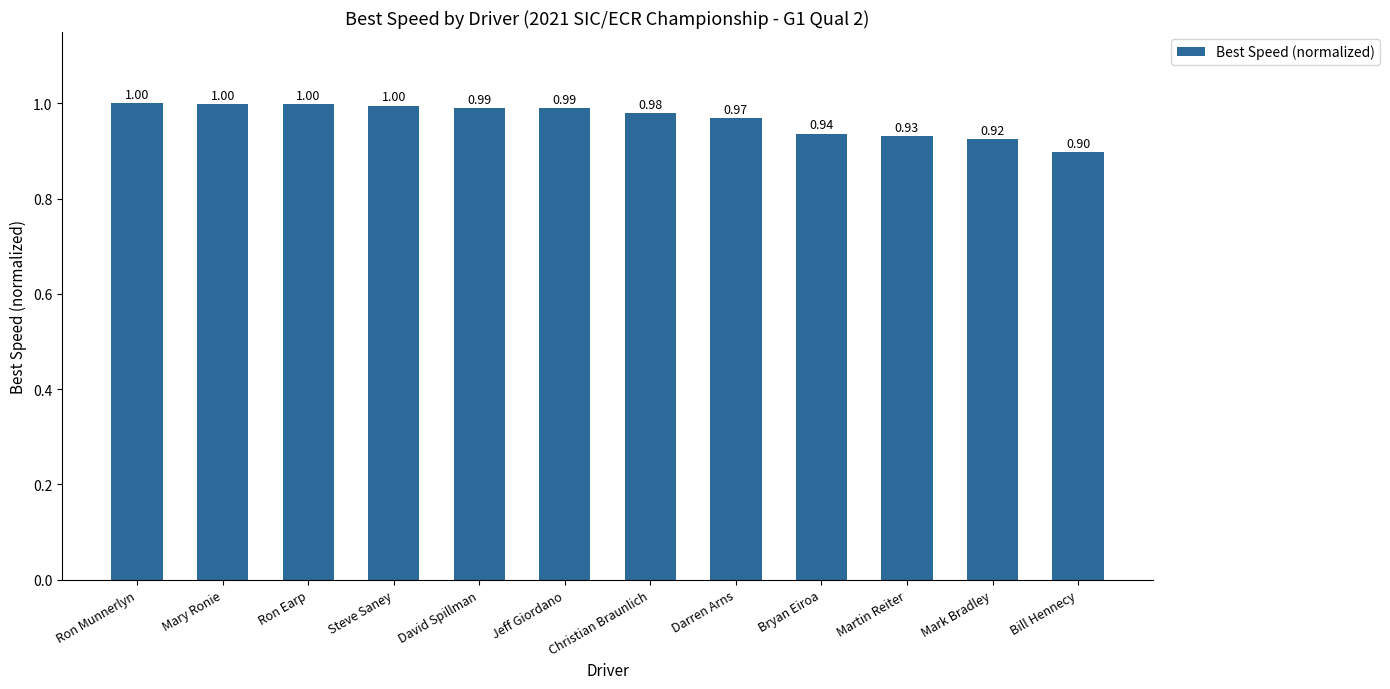

At which category does the chart reach its minimum across all series?

Bill Hennecy